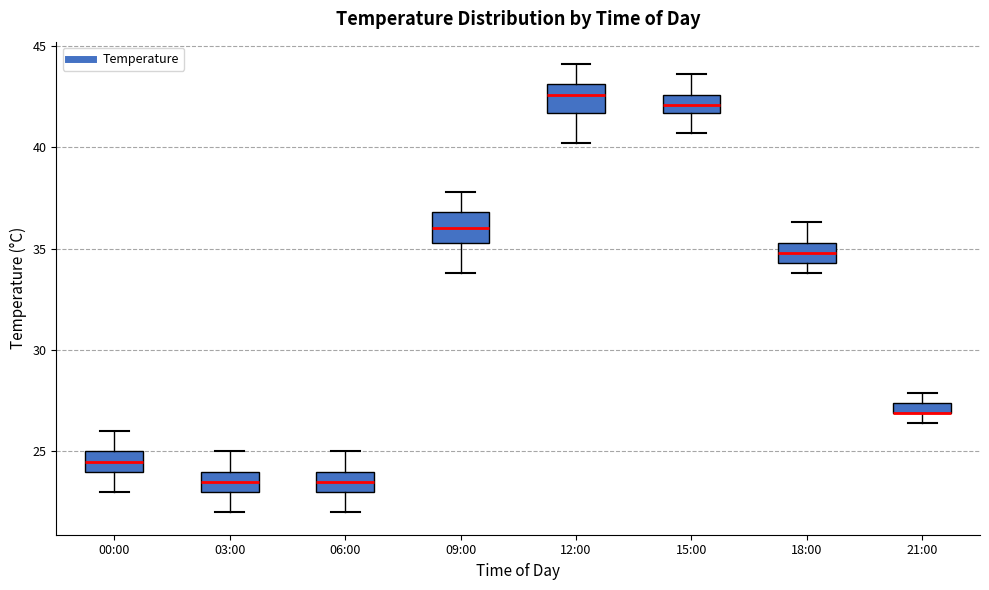

Where does the lower whisker of the box for 09:00 end on the y-axis? The values are not printed on the chart, so give them approximately, as read against the axis.

34.0